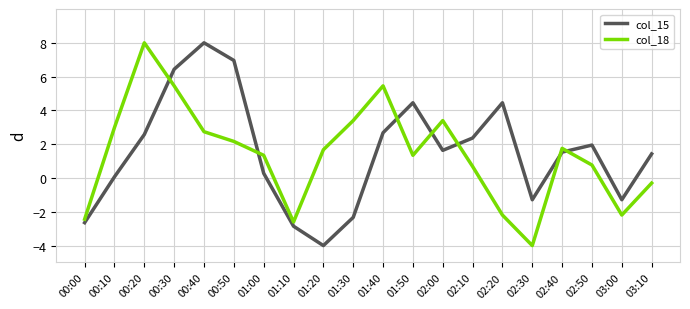

After their last crossing, which series has the higher values: col_18 or col_15?

col_15